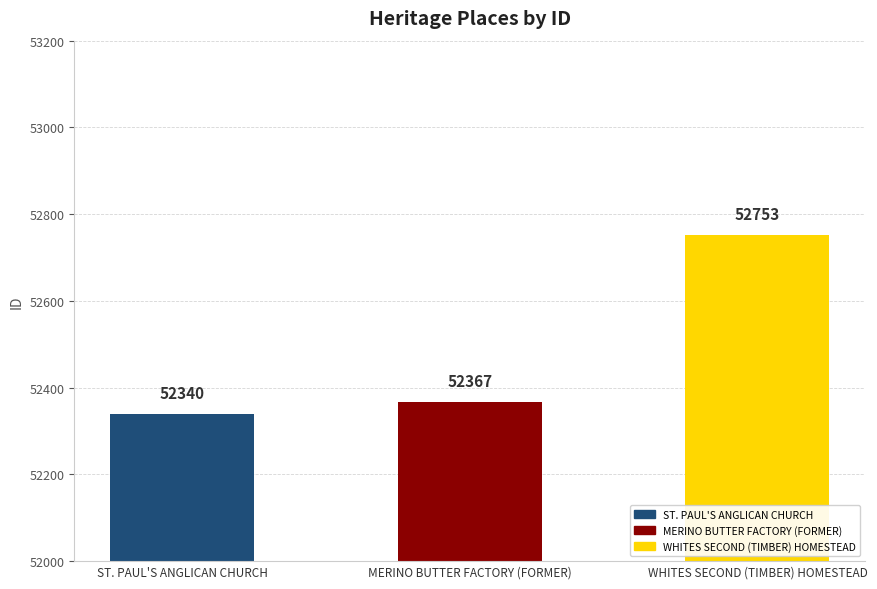

What is the label of the 2nd bar from the left?

MERINO BUTTER FACTORY (FORMER)